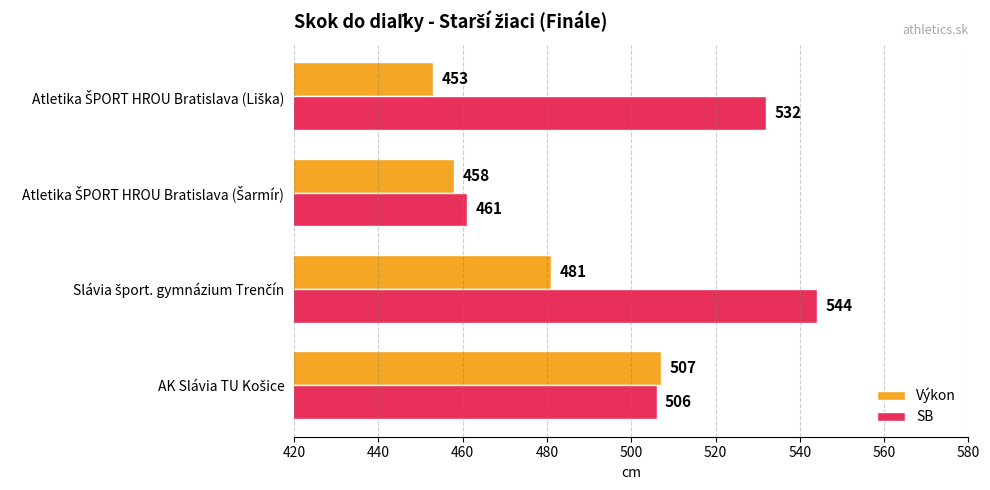

How many SB values are between 506 and 544?

3